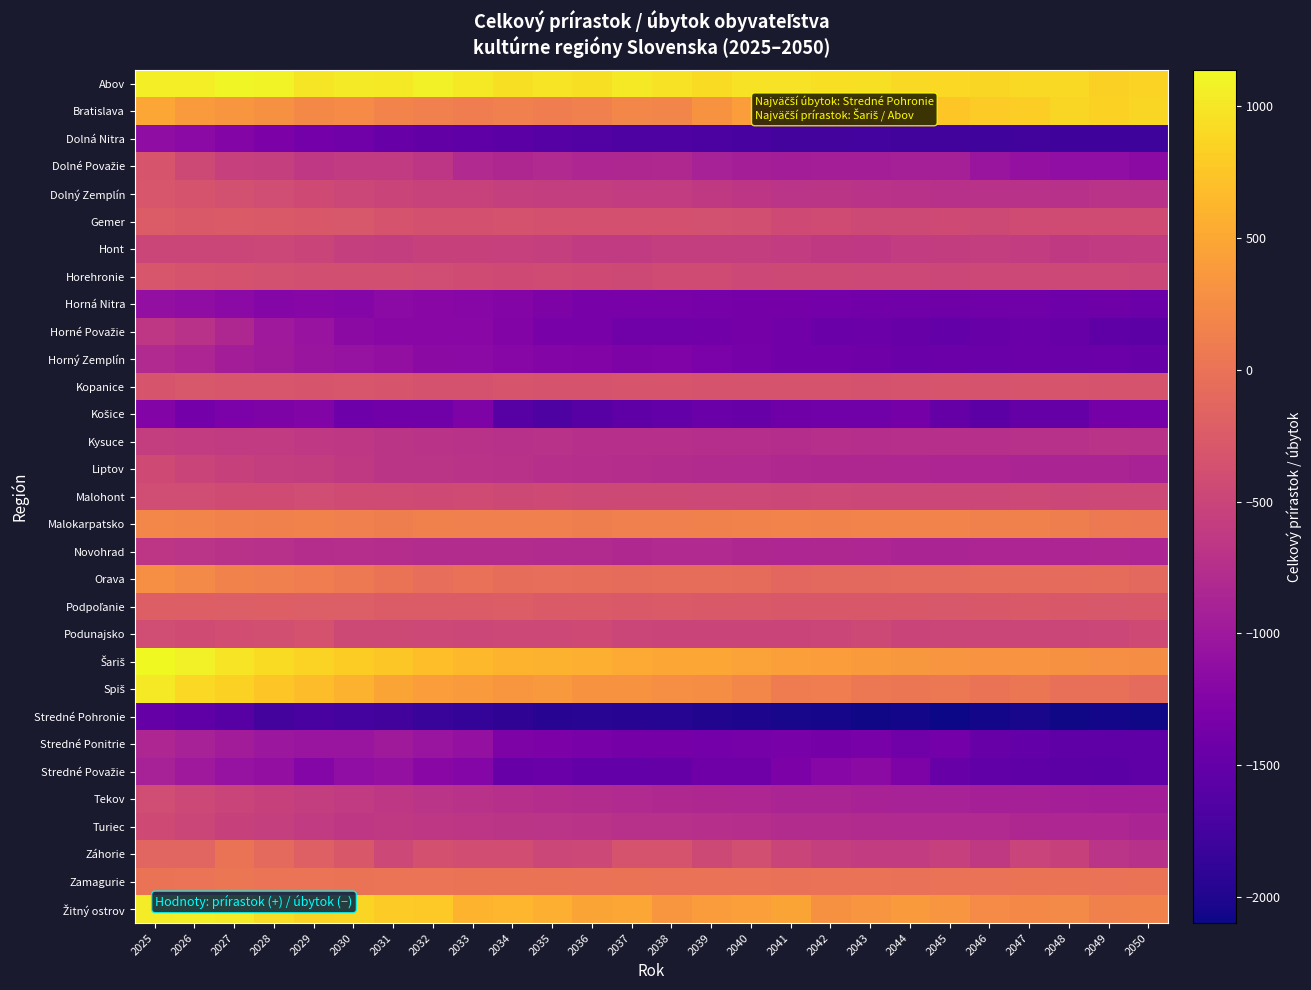

How many data points does each series have?

26